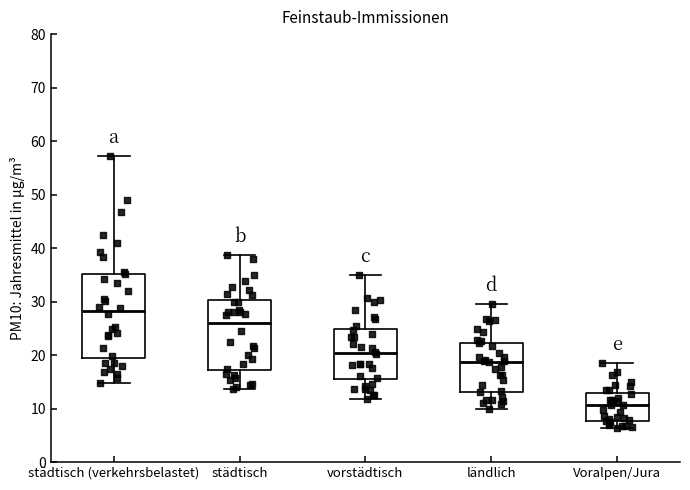

Which box is the tallest, from its lower edge to its upper edge?

städtisch (verkehrsbelastet)